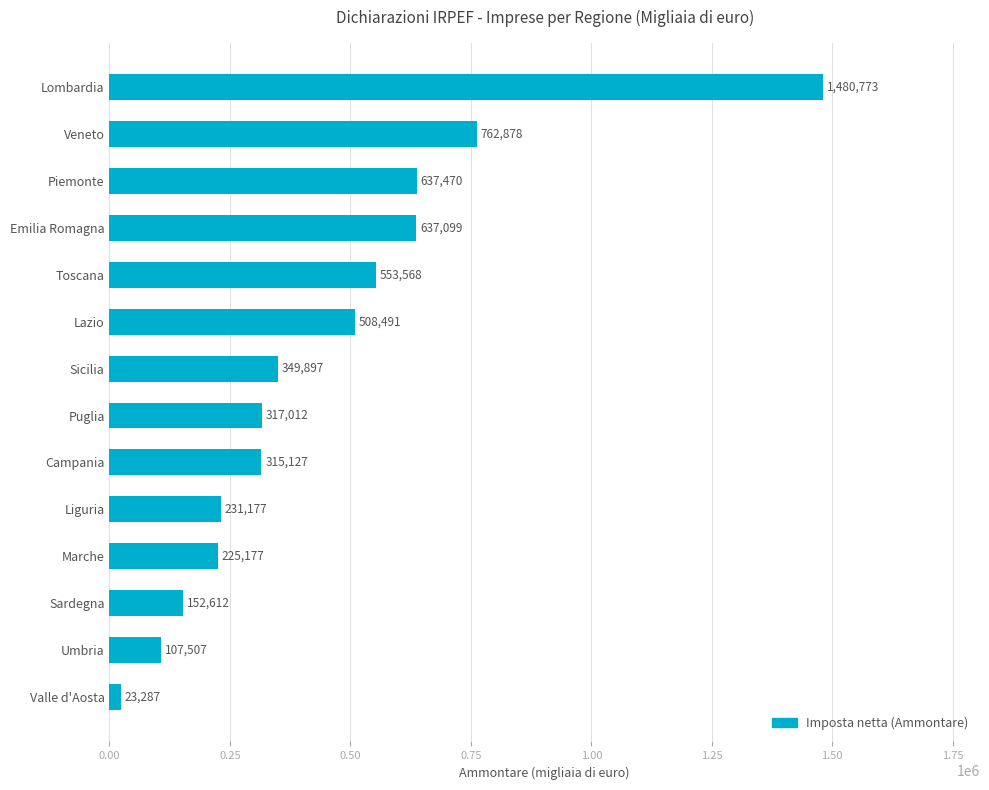

What is the change in value from Campania to Puglia?

+1885